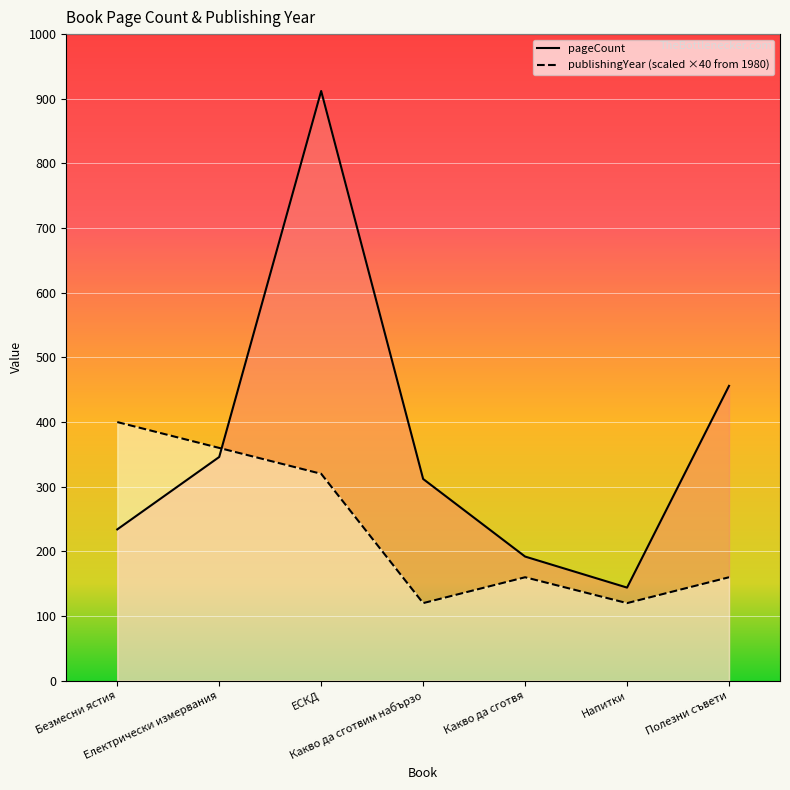

At which category does pageCount reach its first local valley?

Напитки